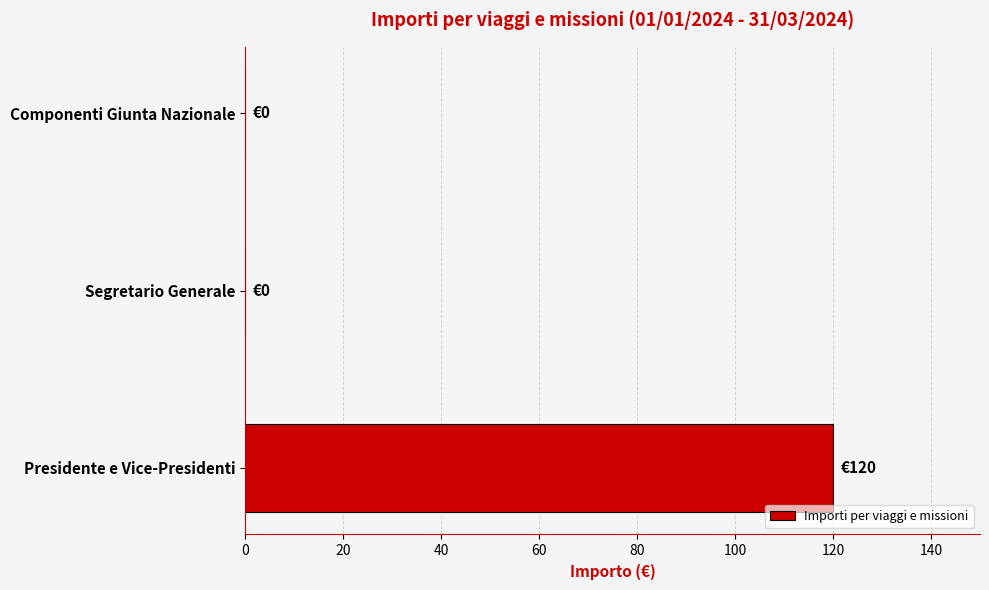

What is the sum of all values?

120